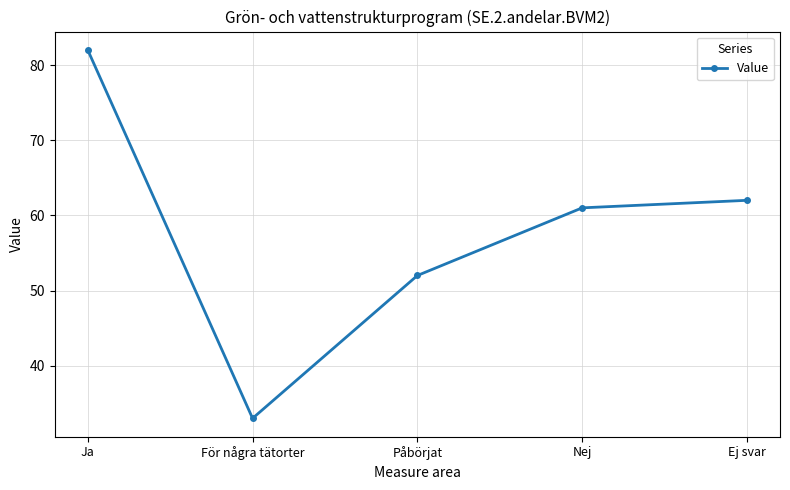

At which category does the data reach its first local valley?

För några tätorter